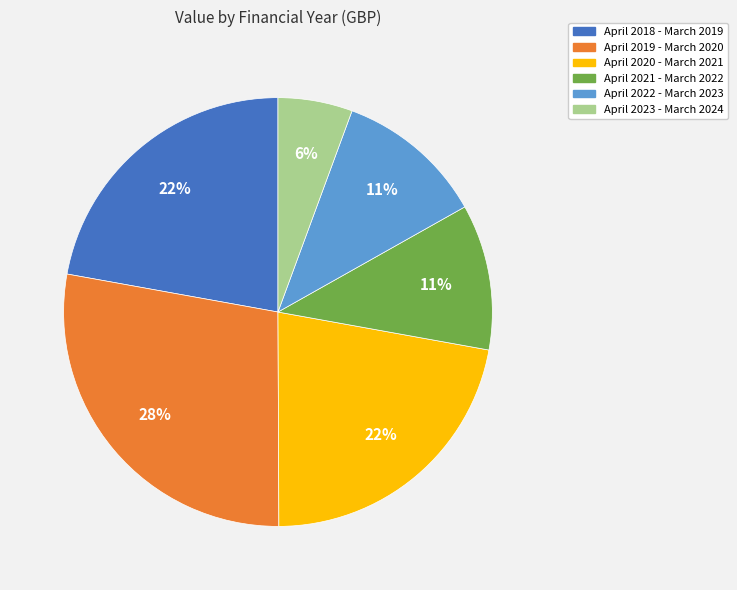

Is there any slice that represents more than half of the pie?

No